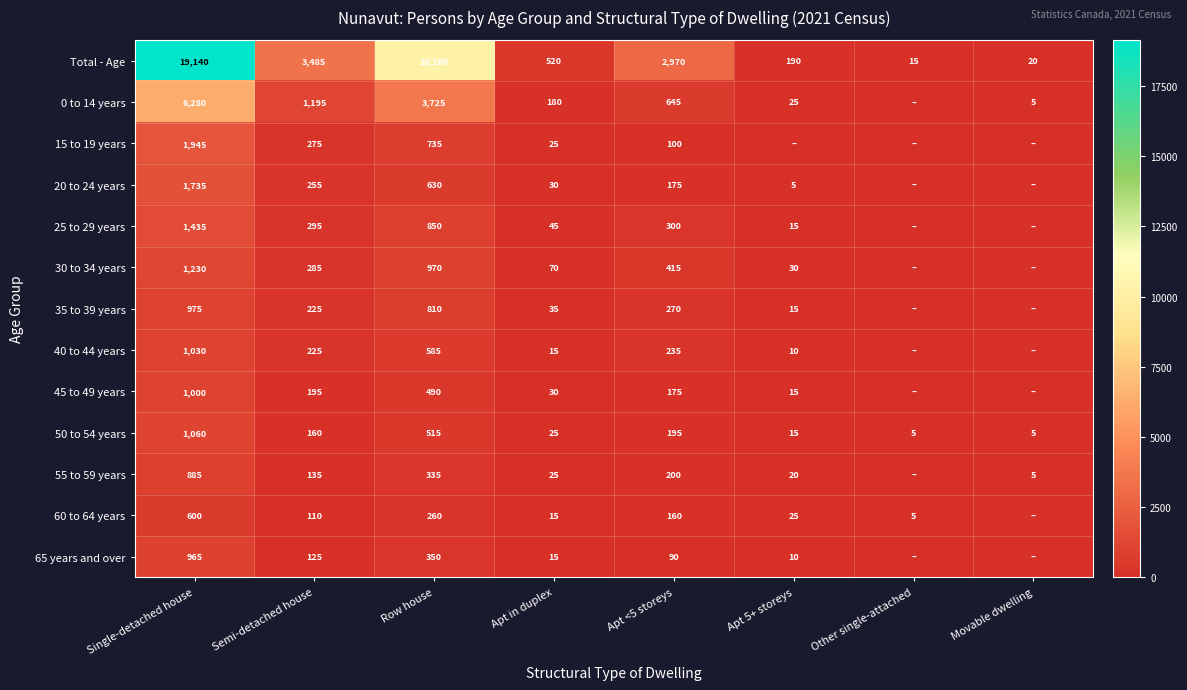

What is the sum of all 50 to 54 years values?

1980